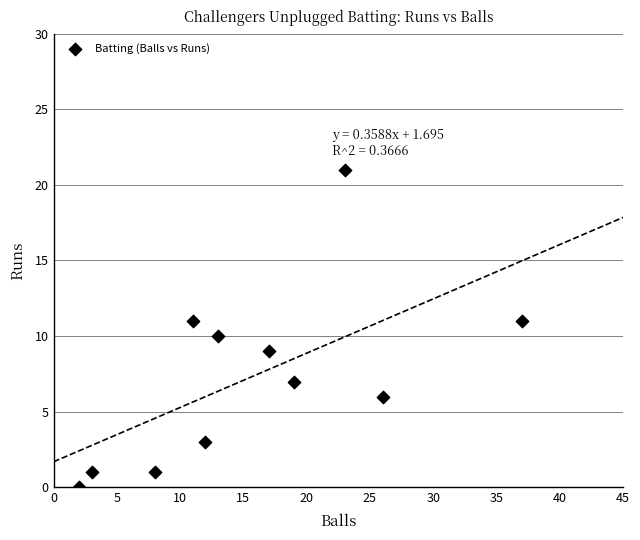

What is the range of Y values (max minus min)?

21